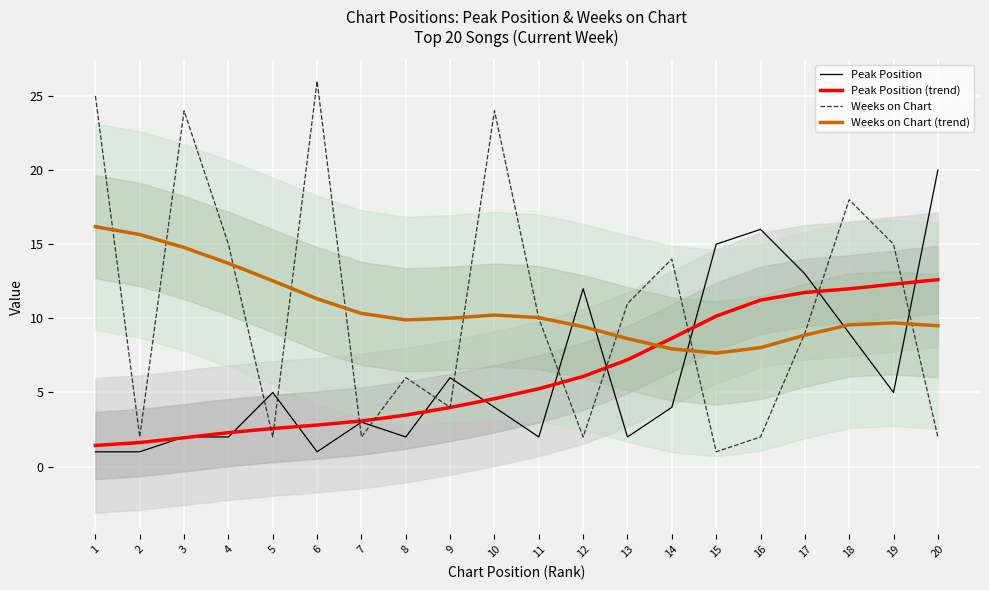

Does the chart display data point markers on the line(s)?

No